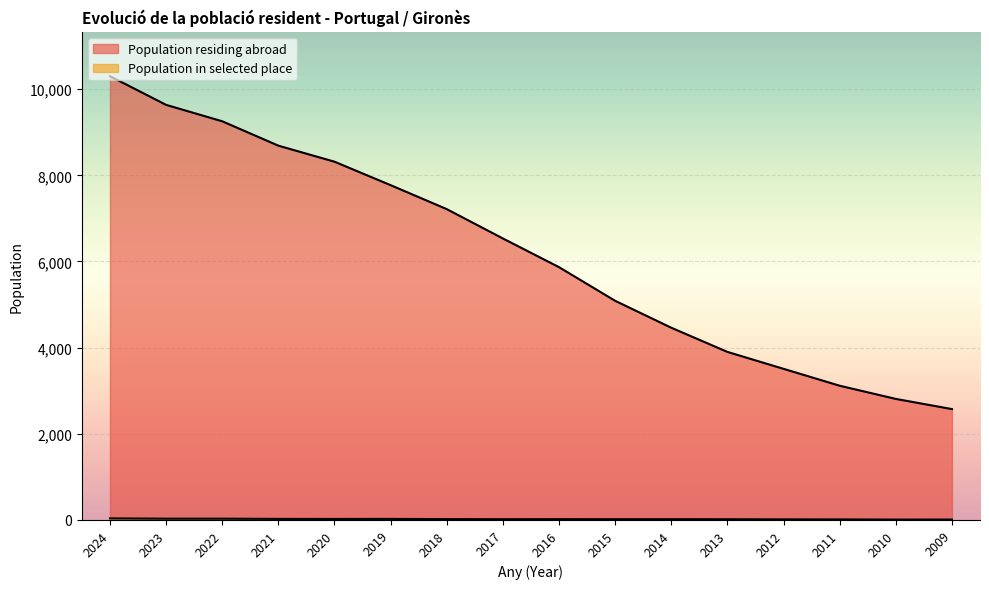

How many data points in Population in selected place are above 19?

7